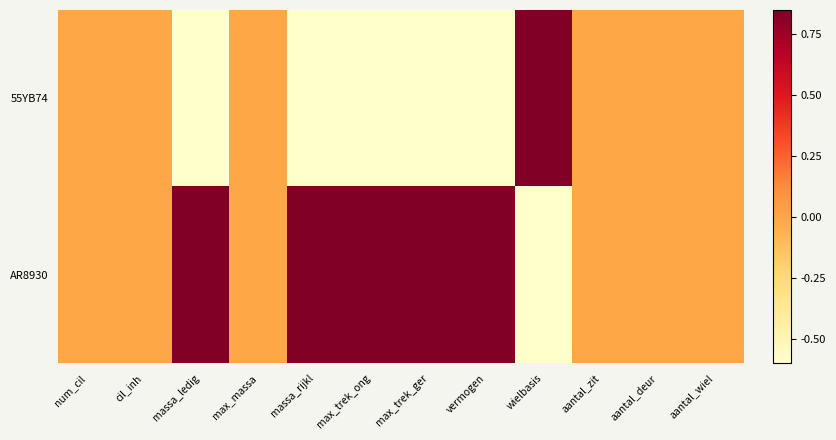

At how many categories does at least one series exceed 0?

6